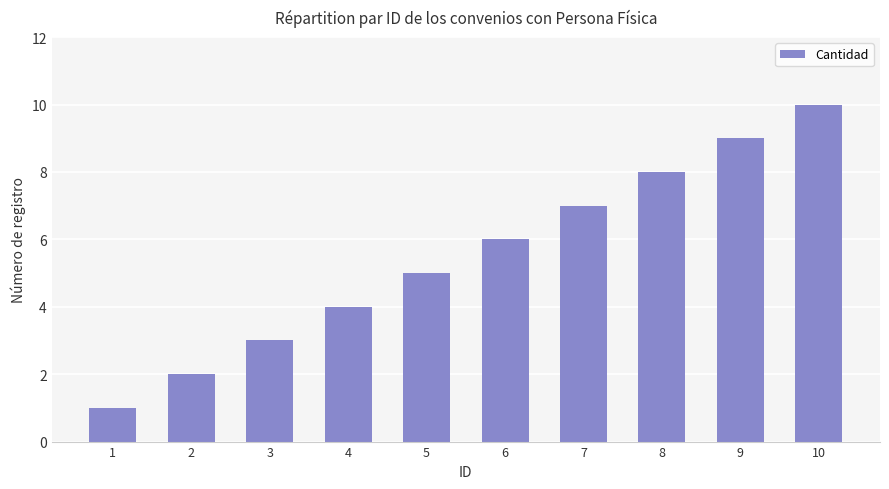

Which category has the lowest value across all series?

1